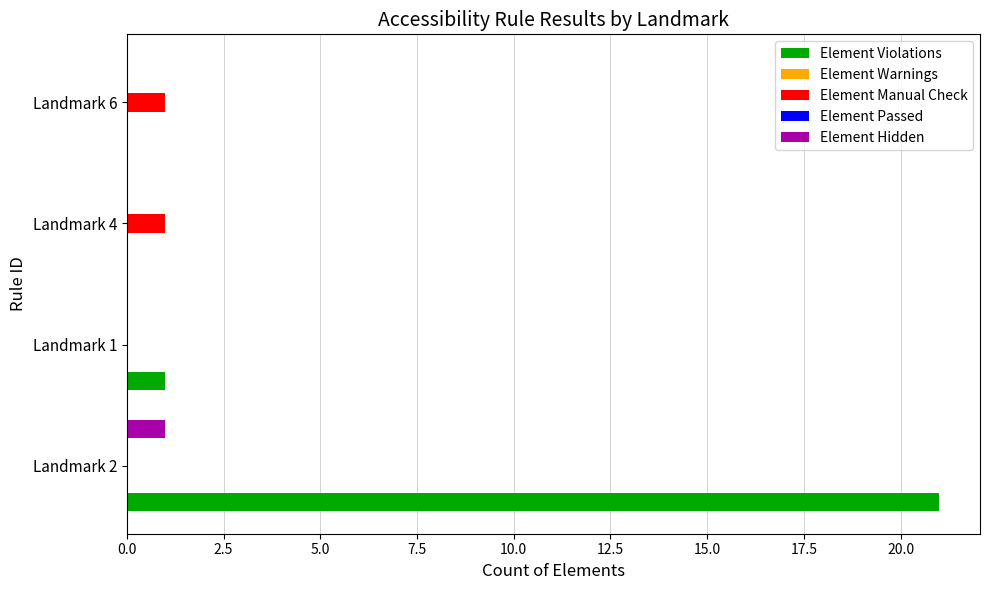

What are all the series names shown in the legend?

Element Violations, Element Warnings, Element Manual Check, Element Passed, Element Hidden